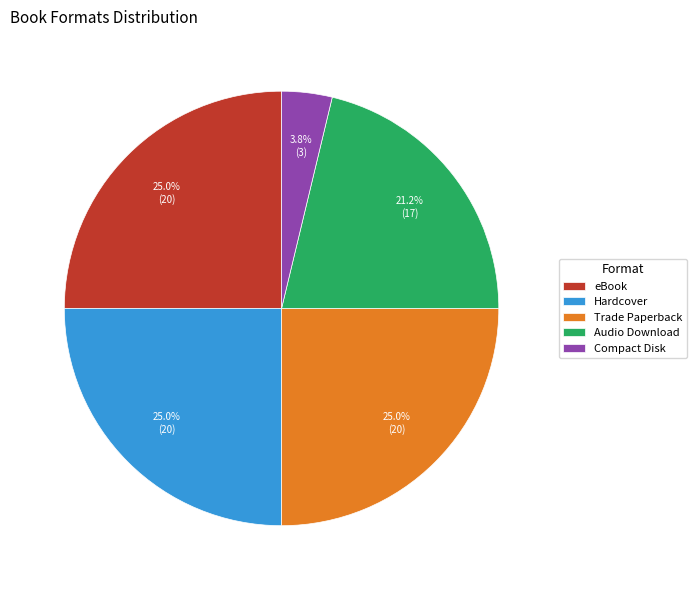

To the nearest percent, what is the difference between the Audio Download and Trade Paperback slice percentages?

4%